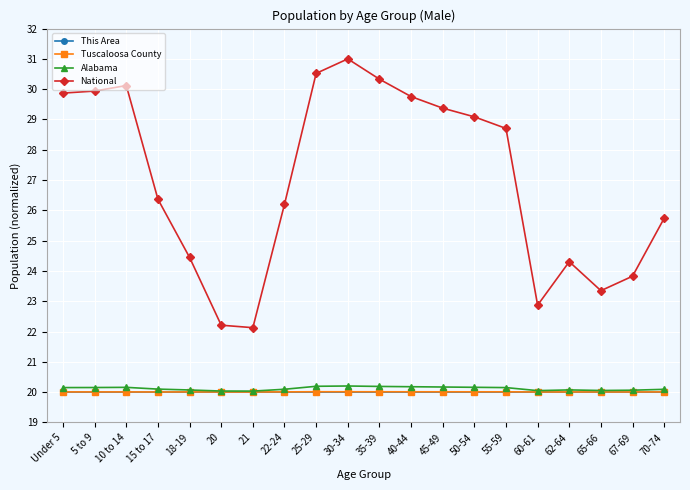

What is the lowest value of the National series?

22.1